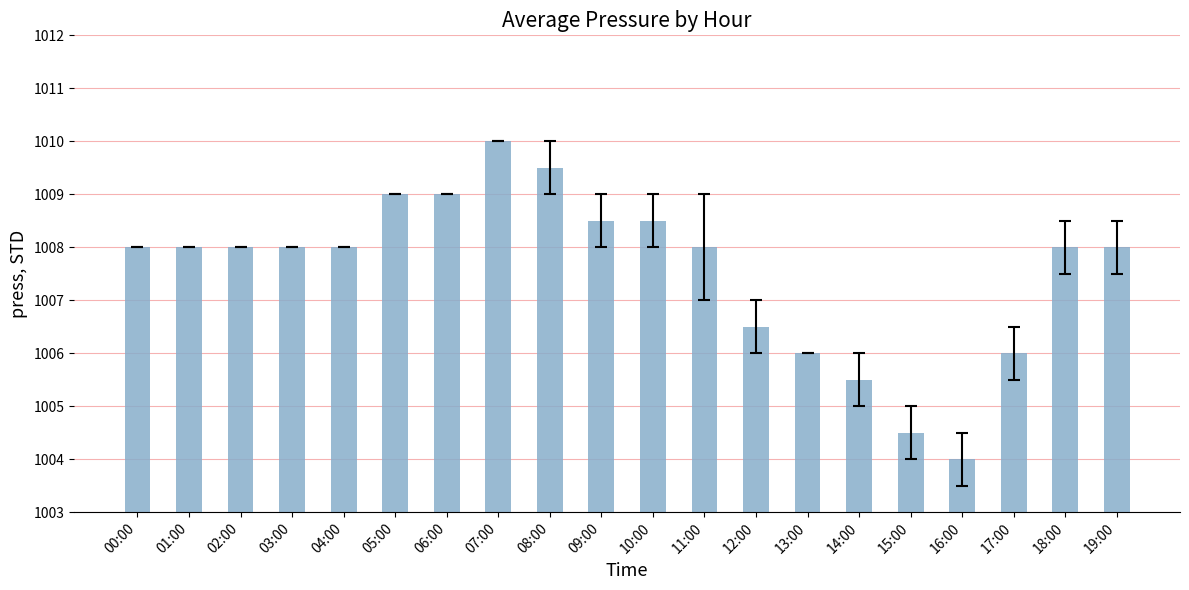

True or false: the data shows 1606.0 at 01:00.

False